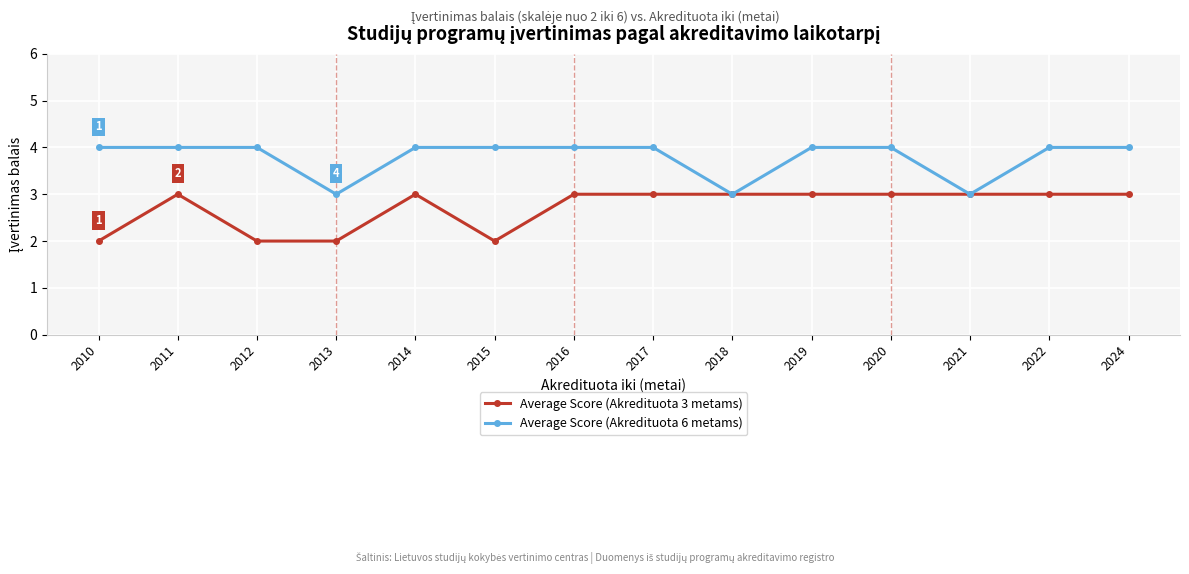

What is the lowest value of the Average Score (Akredituota 6 metams) series?

3